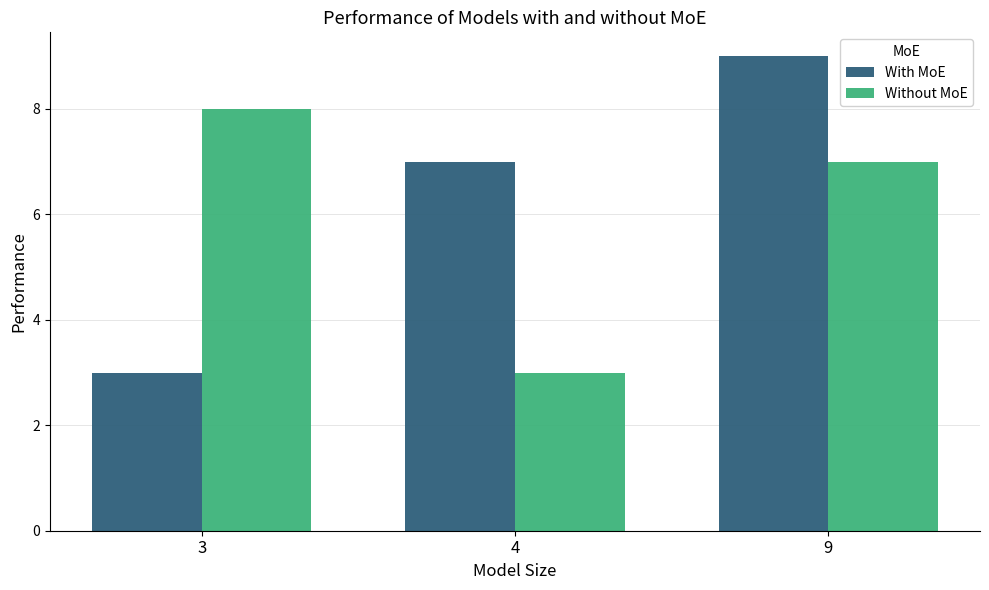

Rank the categories by Without MoE value from highest to lowest.

3, 9, 4